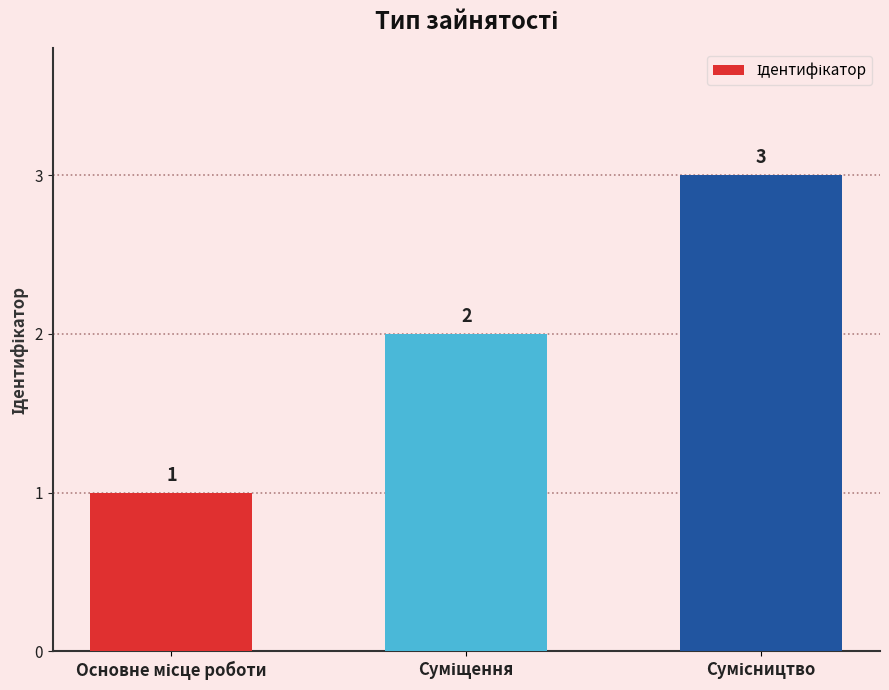

What is the value of the 3rd bar from the left?

3